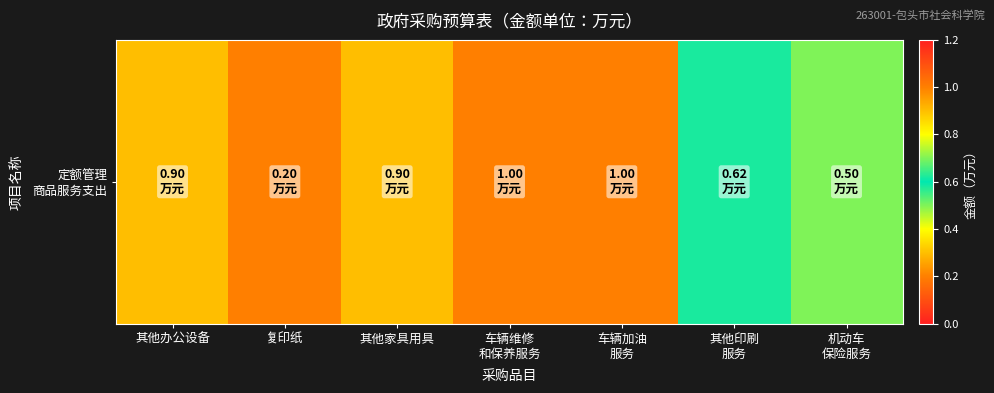

What is the difference between the maximum and minimum values?

0.8